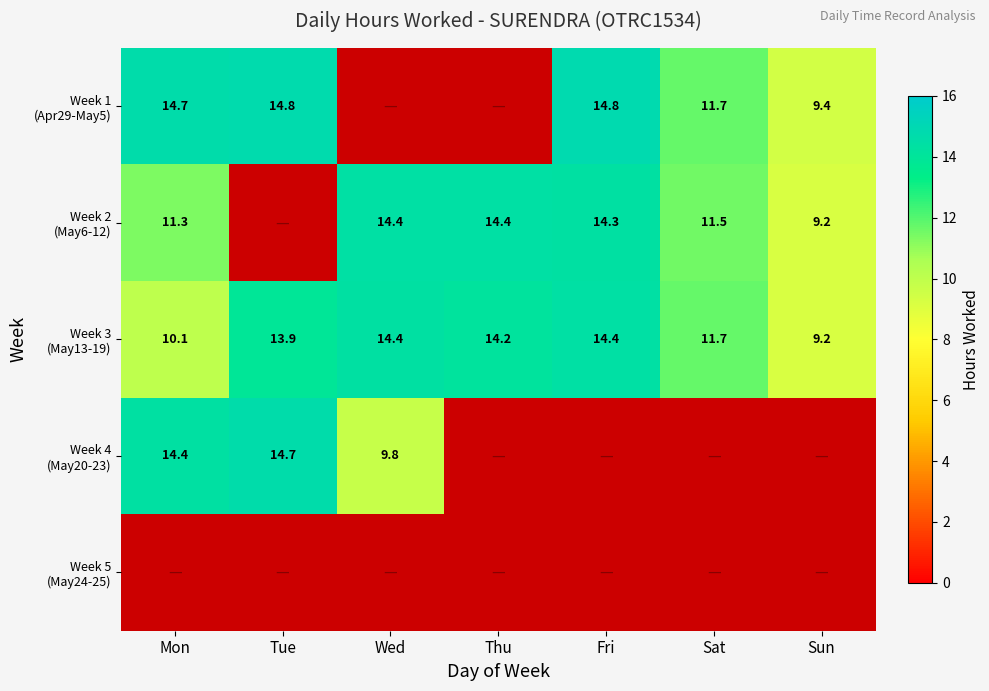

Which has a higher value, Sat or Mon?

Mon